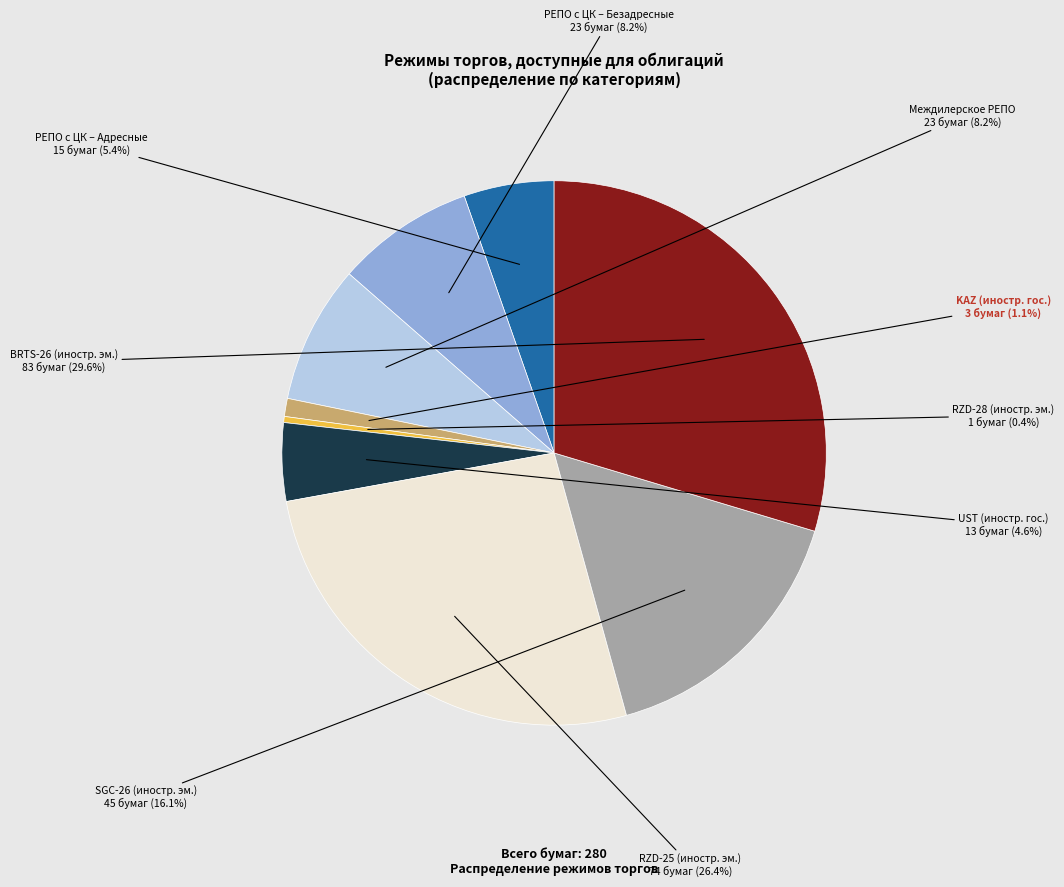

How many slices are in this pie chart?

9